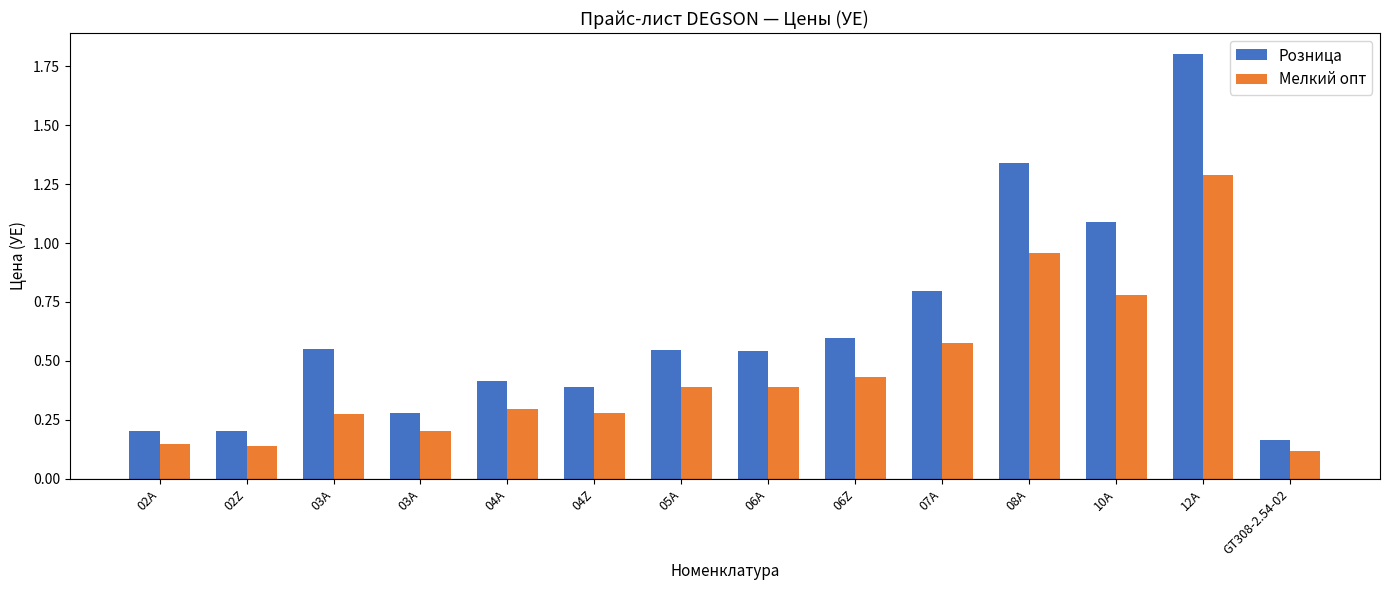

What is the average value of the Розница series?

0.6